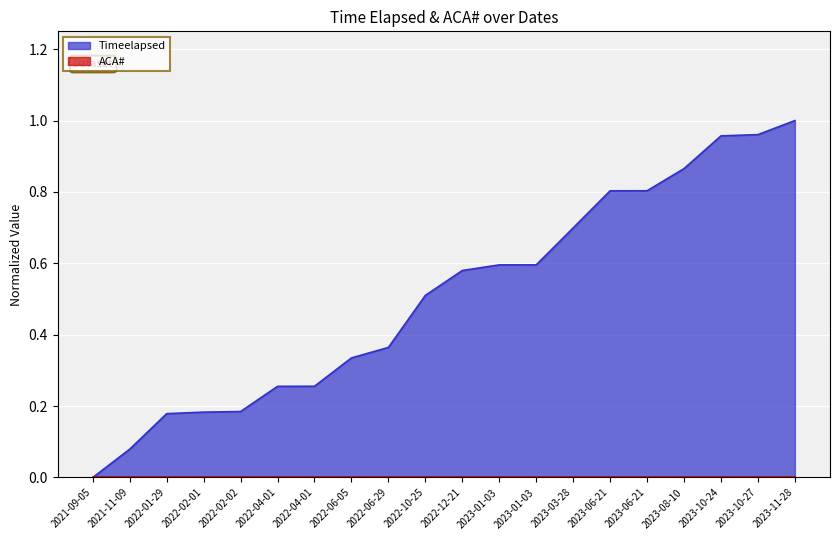

Rank the categories by value from highest to lowest.

2023-11-28, 2023-10-27, 2023-10-24, 2023-08-10, 2023-06-21, 2023-06-21, 2023-03-28, 2023-01-03, 2023-01-03, 2022-12-21, 2022-10-25, 2022-06-29, 2022-06-05, 2022-04-01, 2022-04-01, 2022-02-02, 2022-02-01, 2022-01-29, 2021-11-09, 2021-09-05